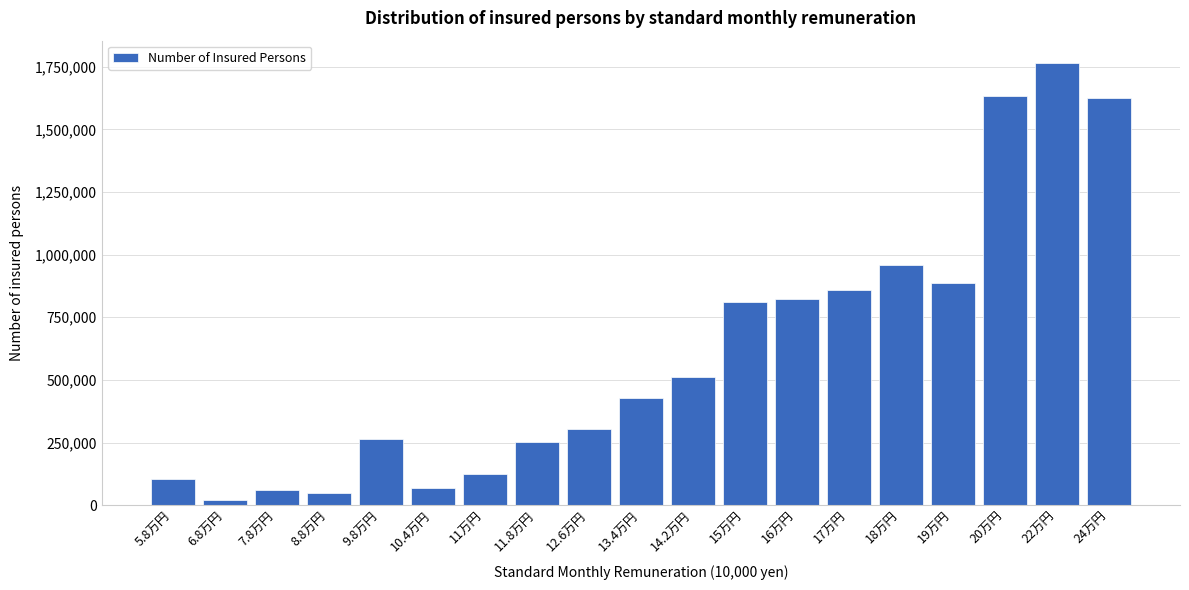

Approximately how many times larger is the value at 22万円 compared to 16万円?

2.1